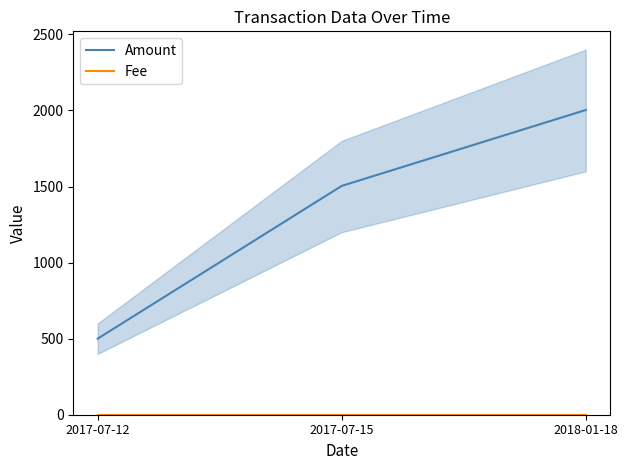

How many data points does each series have?

3